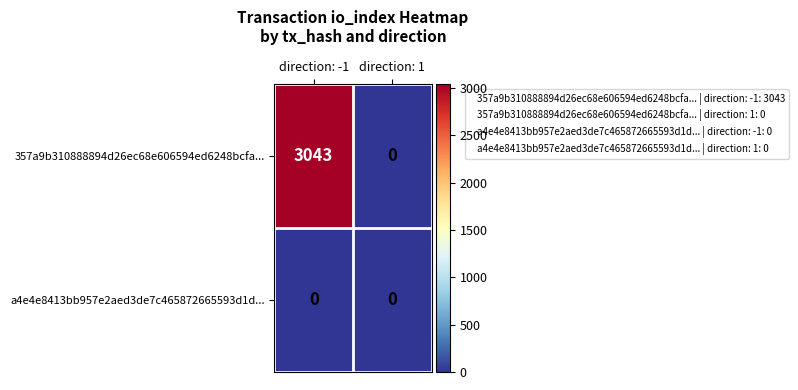

Which series has the largest total across all categories?

357a9b310888894d26ec68e606594ed6248bcfa...